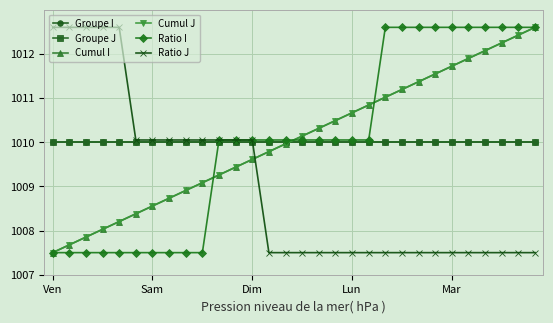

Is this an area chart (filled region under the line)?

No